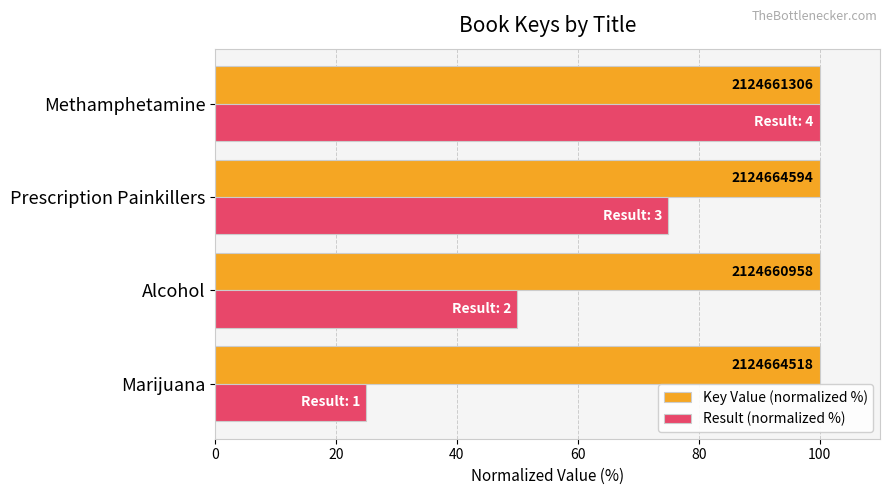

What are all the series names shown in the legend?

Key Value (normalized %), Result (normalized %)